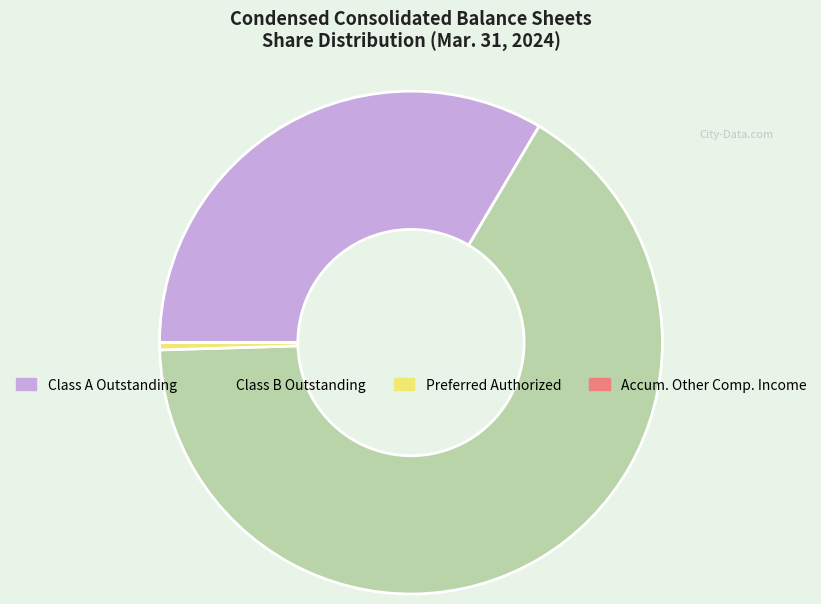

Is there a majority slice in this chart?

Yes